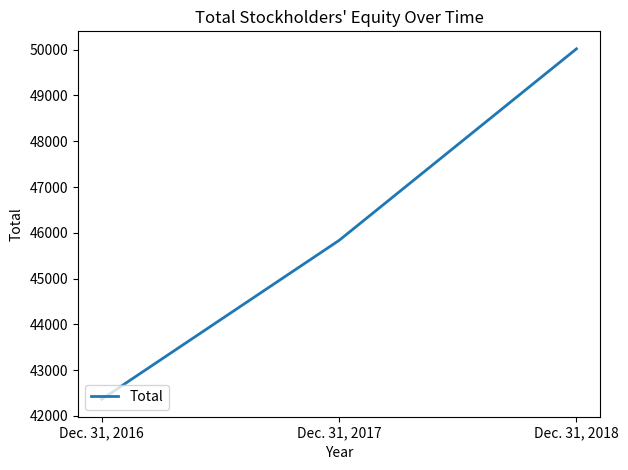

At which category does the chart reach its minimum across all series?

Dec. 31, 2016